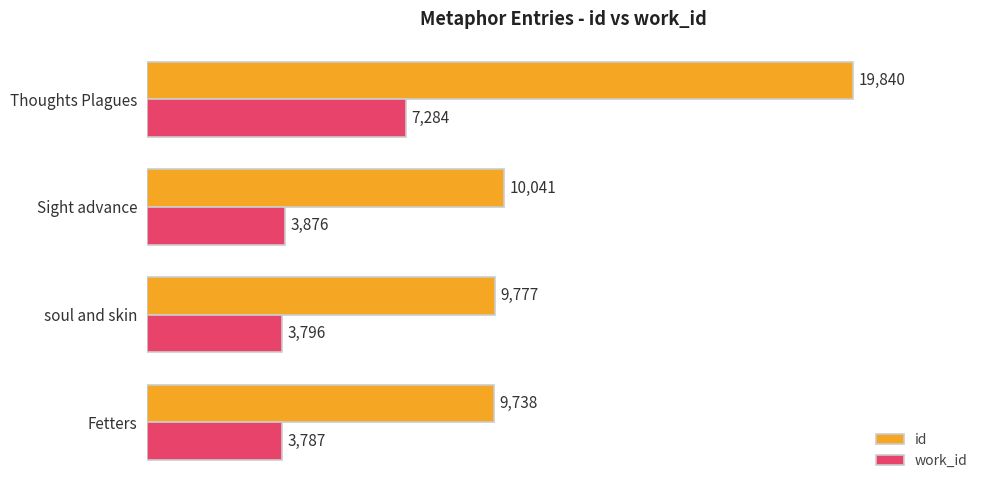

What are all the series names shown in the legend?

id, work_id